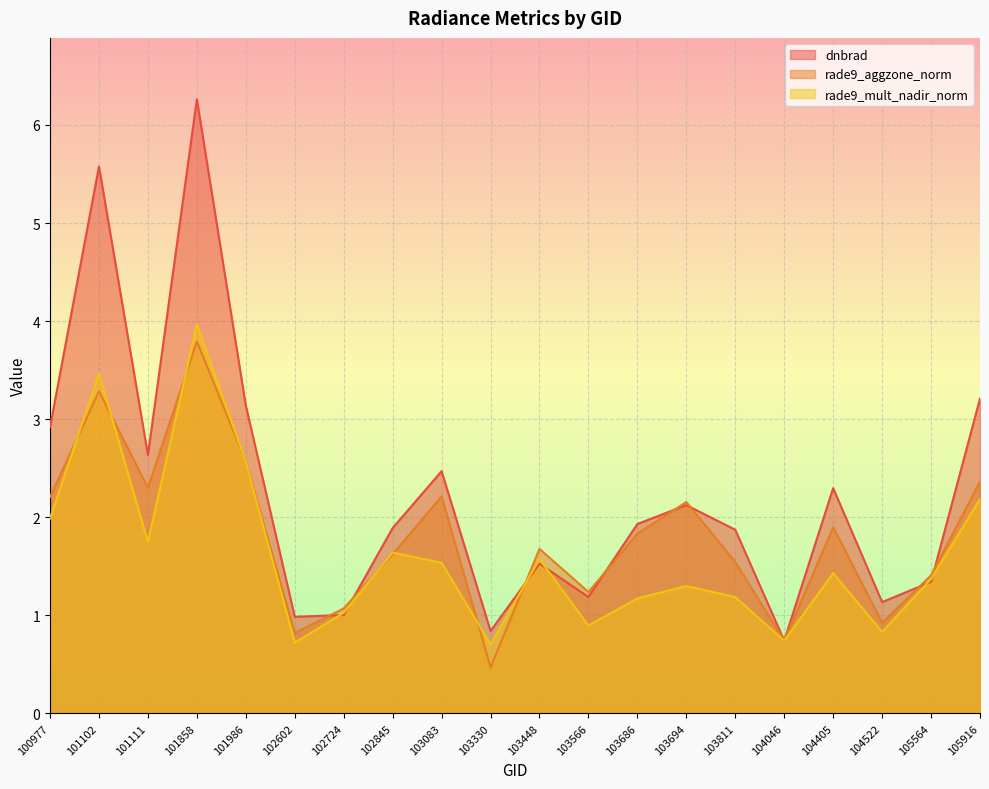

Which has a higher value, 103686 or 102724?

103686